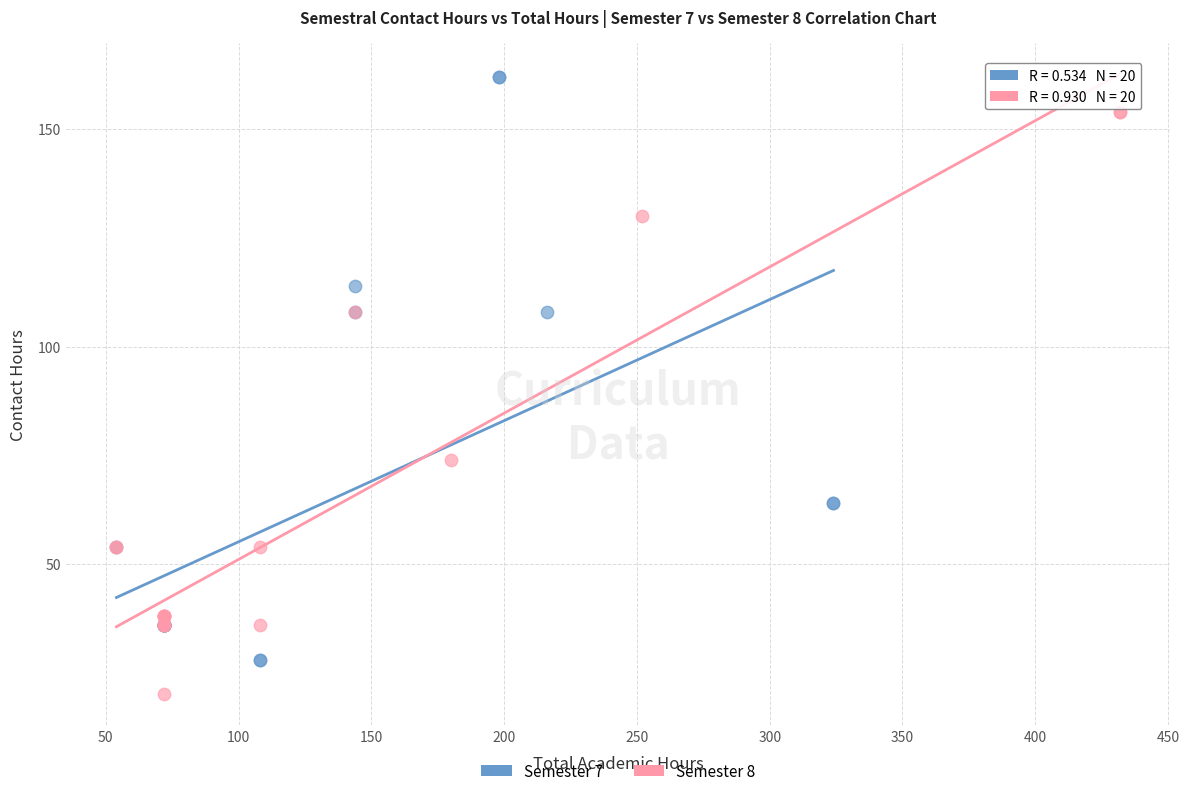

Which series contains the highest Y value?

Semester 7